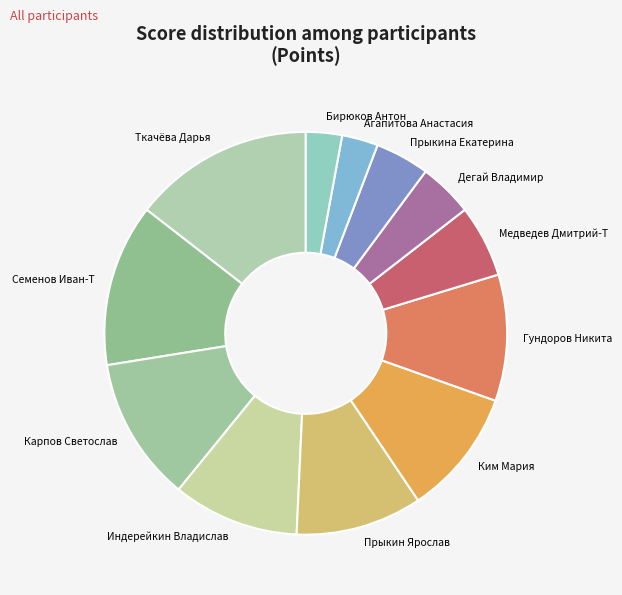

Do Агапитова Анастасия and Прыкина Екатерина together represent more than half of the pie?

No